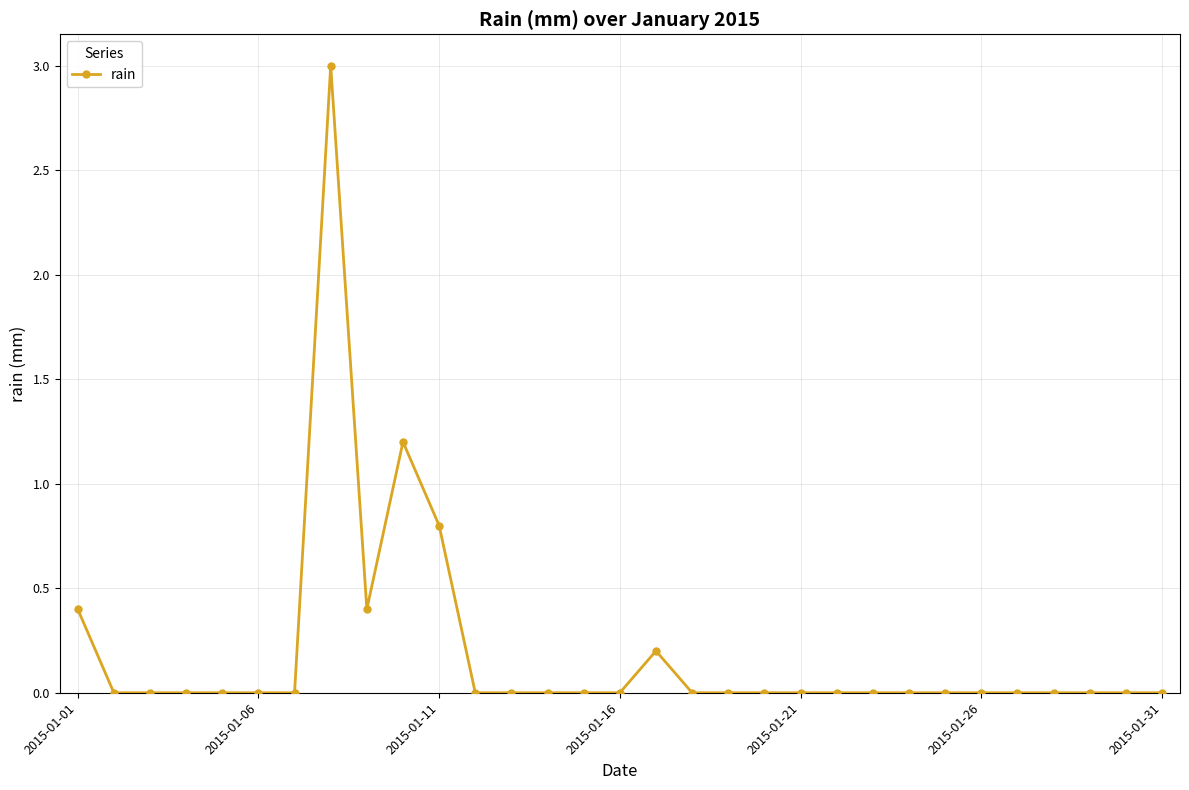

What is the difference between the maximum and minimum values?

3.0